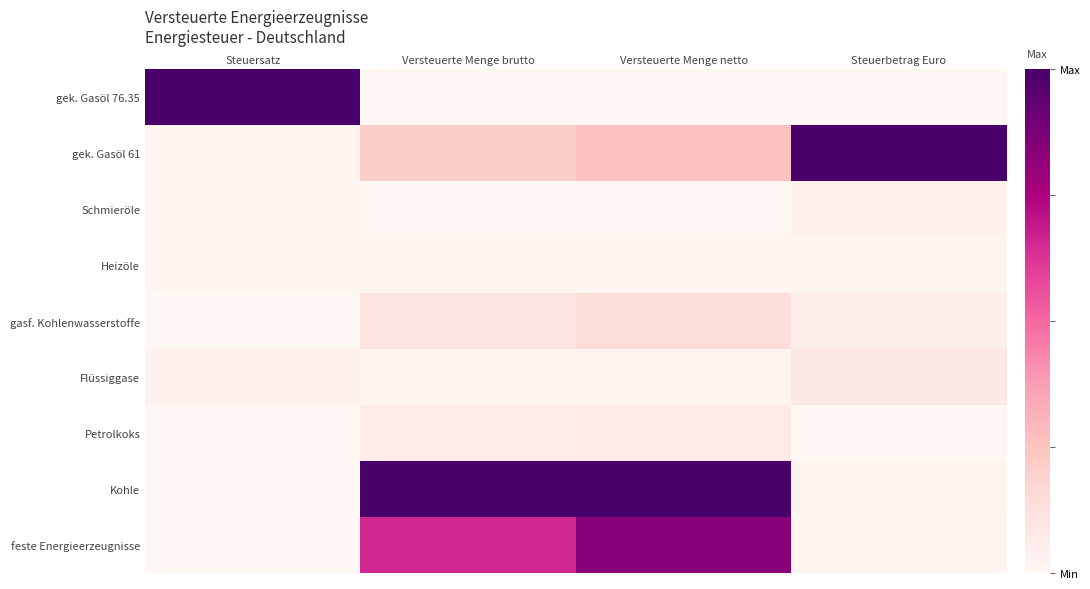

Between Steuersatz and Versteuerte Menge netto, which is larger?

Steuersatz